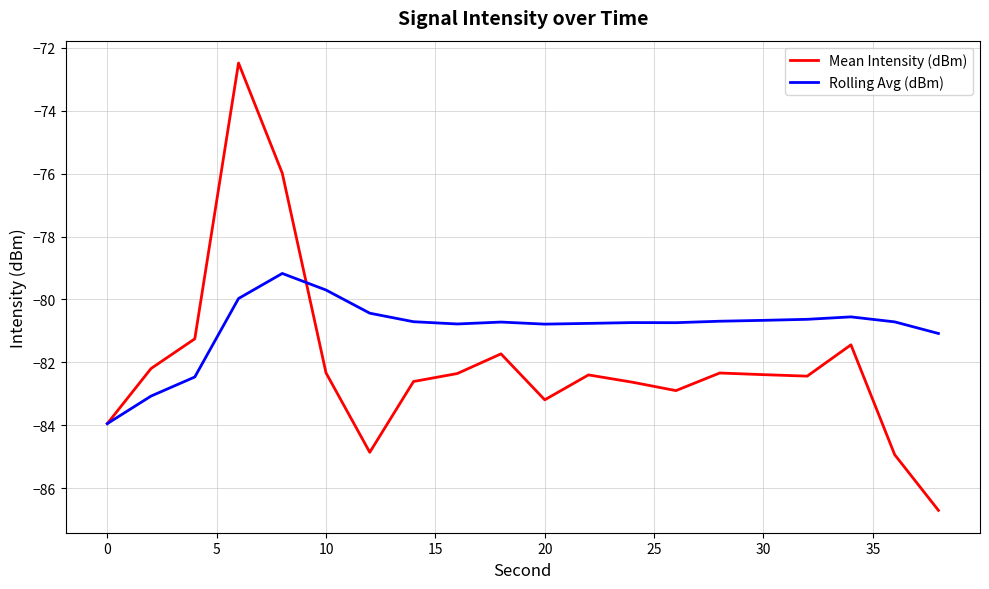

What is the difference between the second highest and second lowest values in the Rolling Avg (dBm) series?

3.4